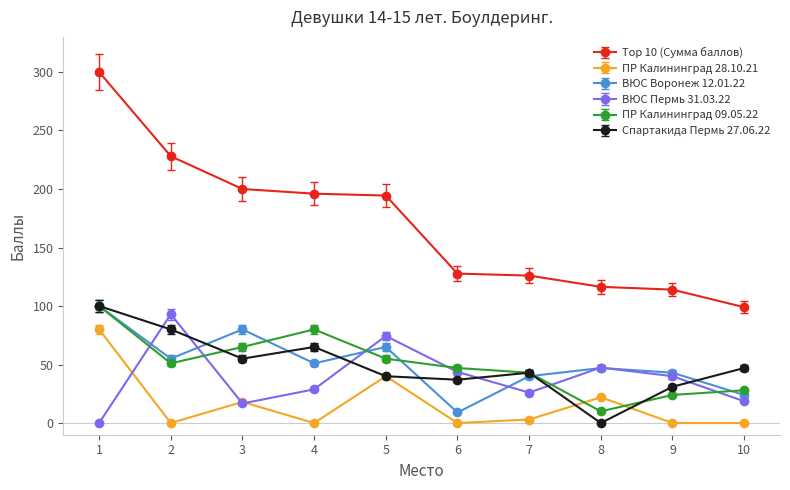

Does the chart have visible grid lines?

No